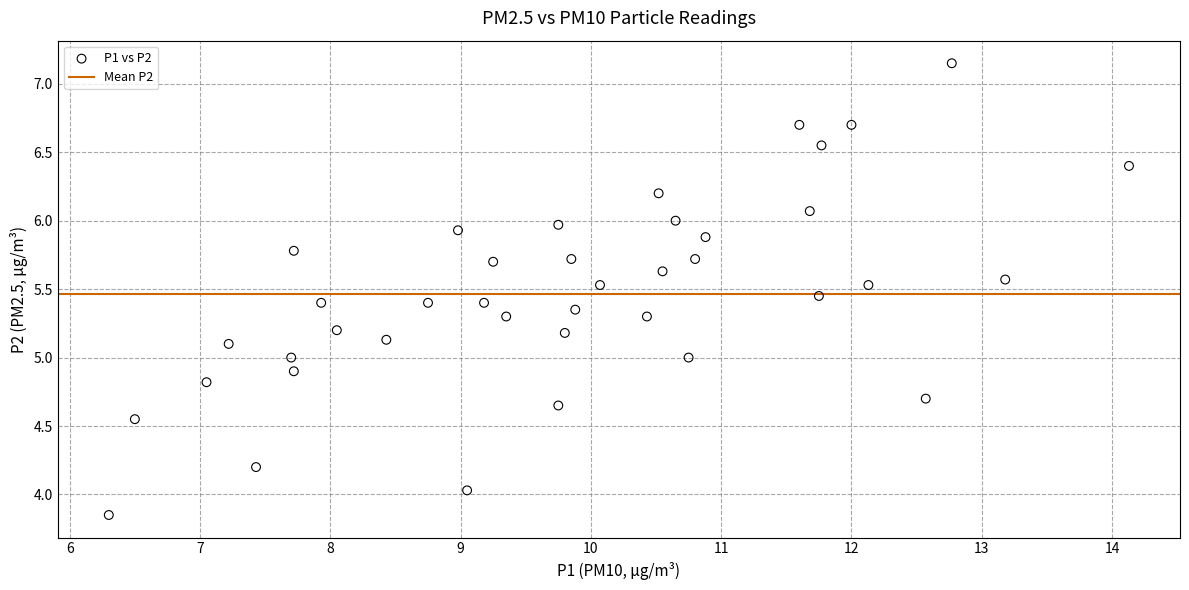

What is the range of Y values (max minus min)?

3.3